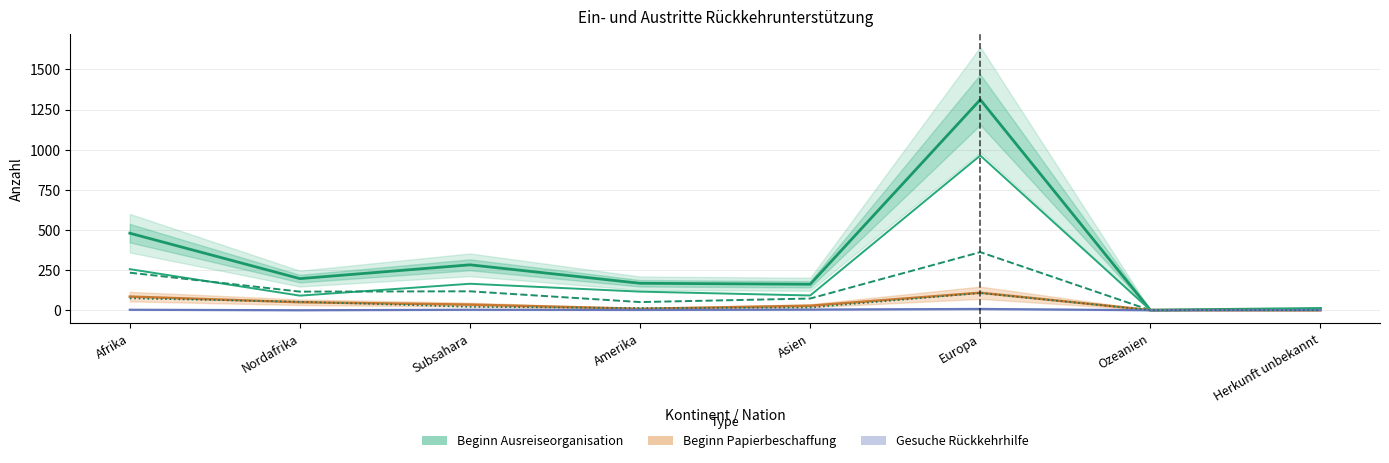

At which label is Identitaetsabklaerung positiv closest to 53?

Nordafrika